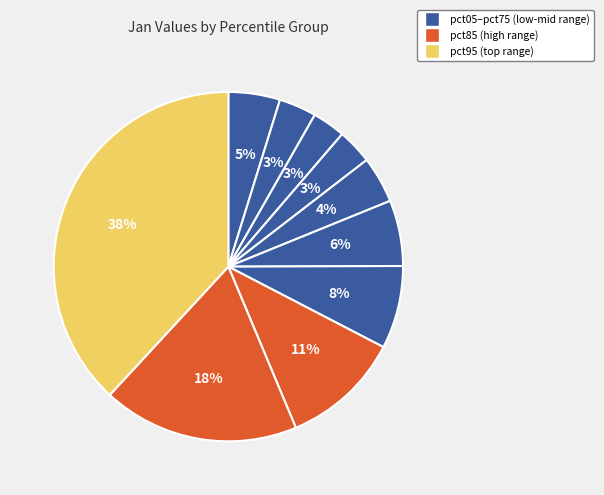

How many slices are in this pie chart?

10